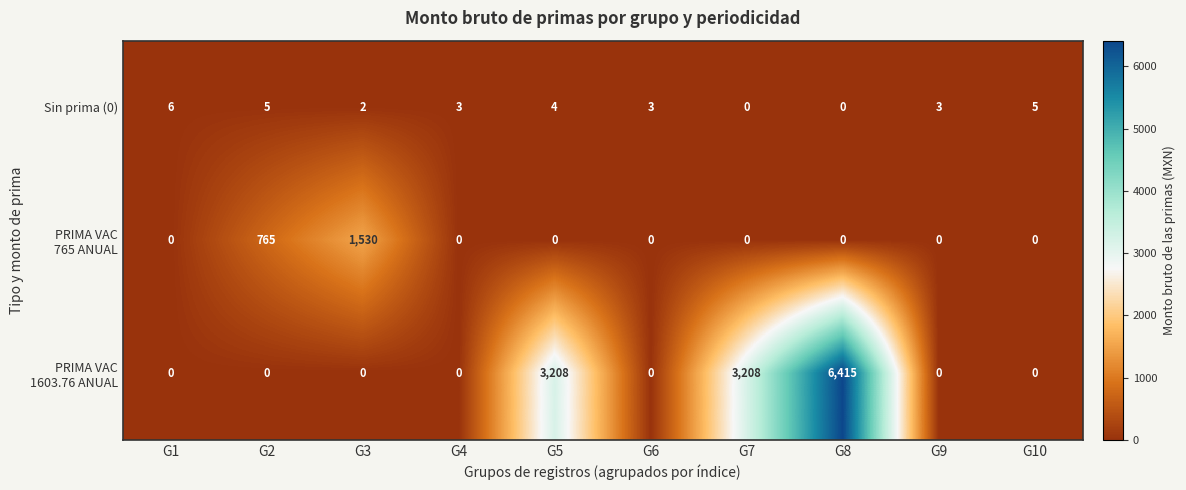

What is the spread (max minus min) of values at G5?

3208